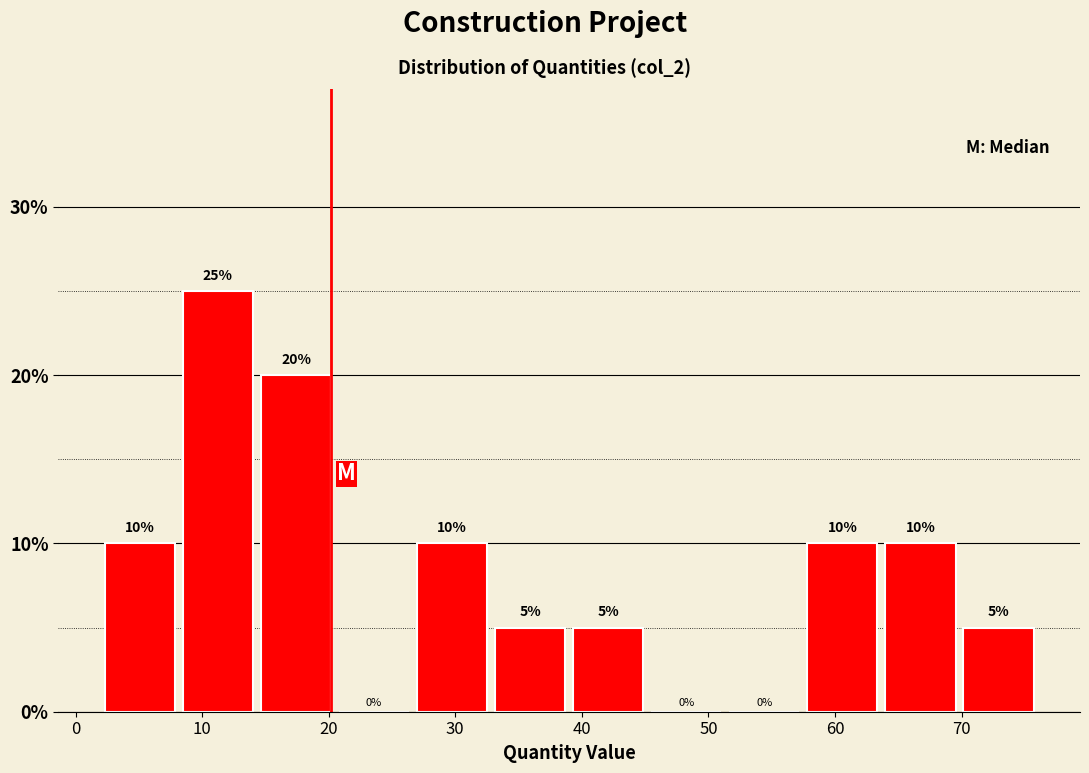

Reading left to right, transcribe this chart: for each bar, give the range it covers on the x-axis and its height. The bar edges are not printed on the chart, so give them approximately, as read against the axis.

2 to 8: 10
8 to 14: 25
14 to 21: 20
21 to 27: 0
27 to 33: 10
33 to 39: 5
39 to 45: 5
45 to 51: 0
51 to 58: 0
58 to 64: 10
64 to 70: 10
70 to 76: 5